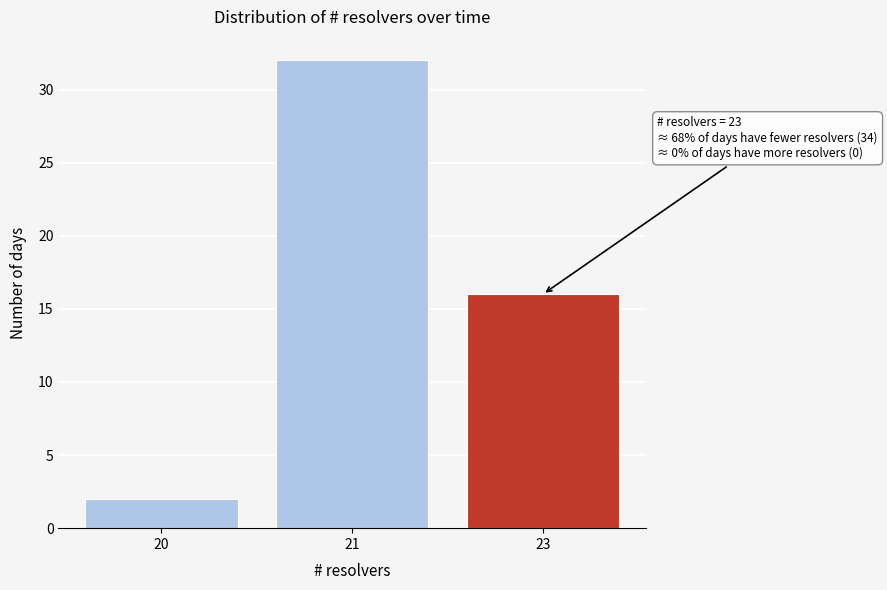

Reading right to left, list all the values displayed in this chart.

16	32	2